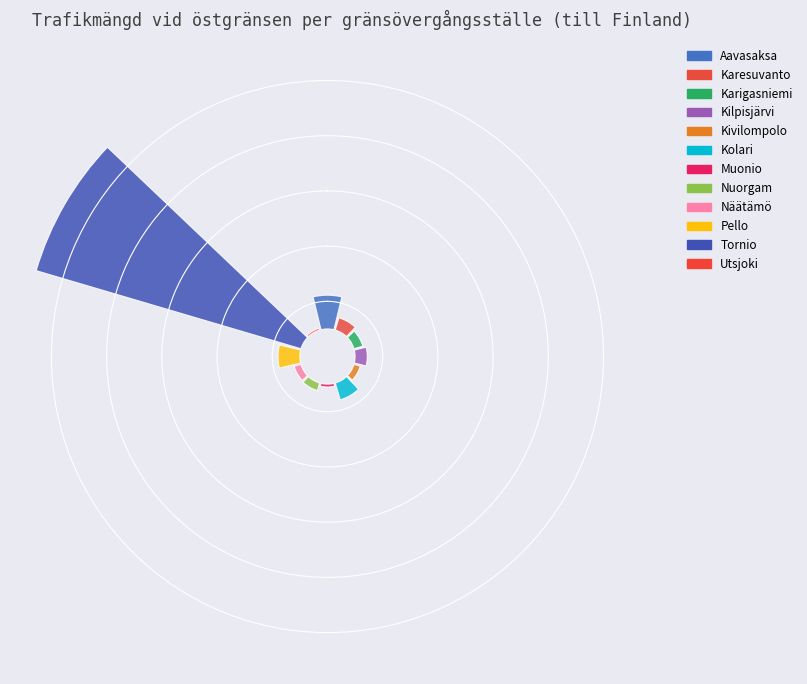

Which category accounts for the majority?

Tornio